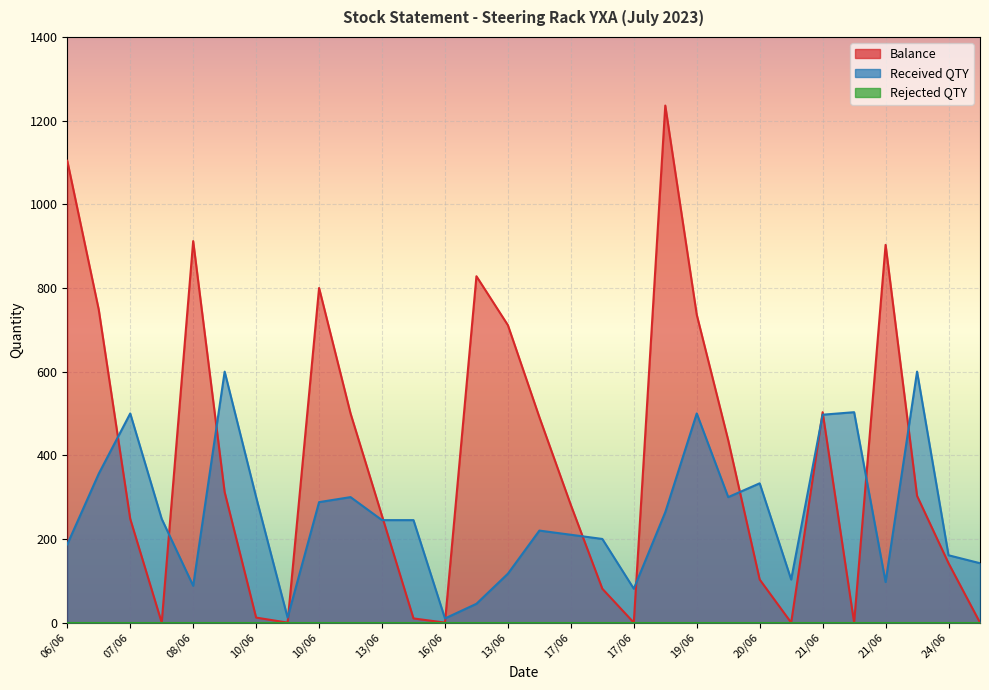

Does the chart display data point markers on the line(s)?

No